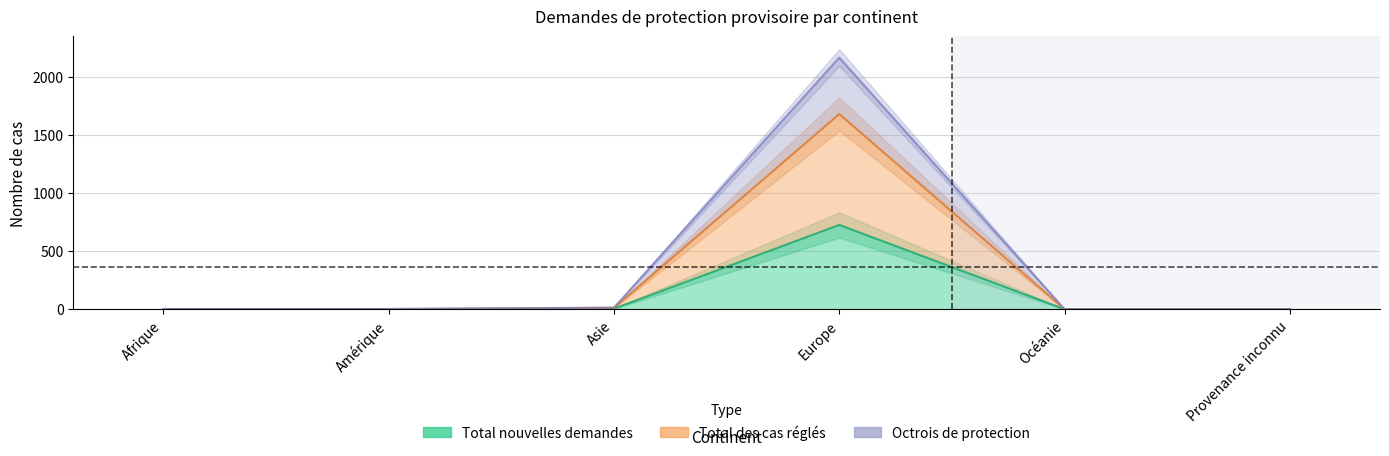

At which label does Octrois de protection reach its peak?

Europe